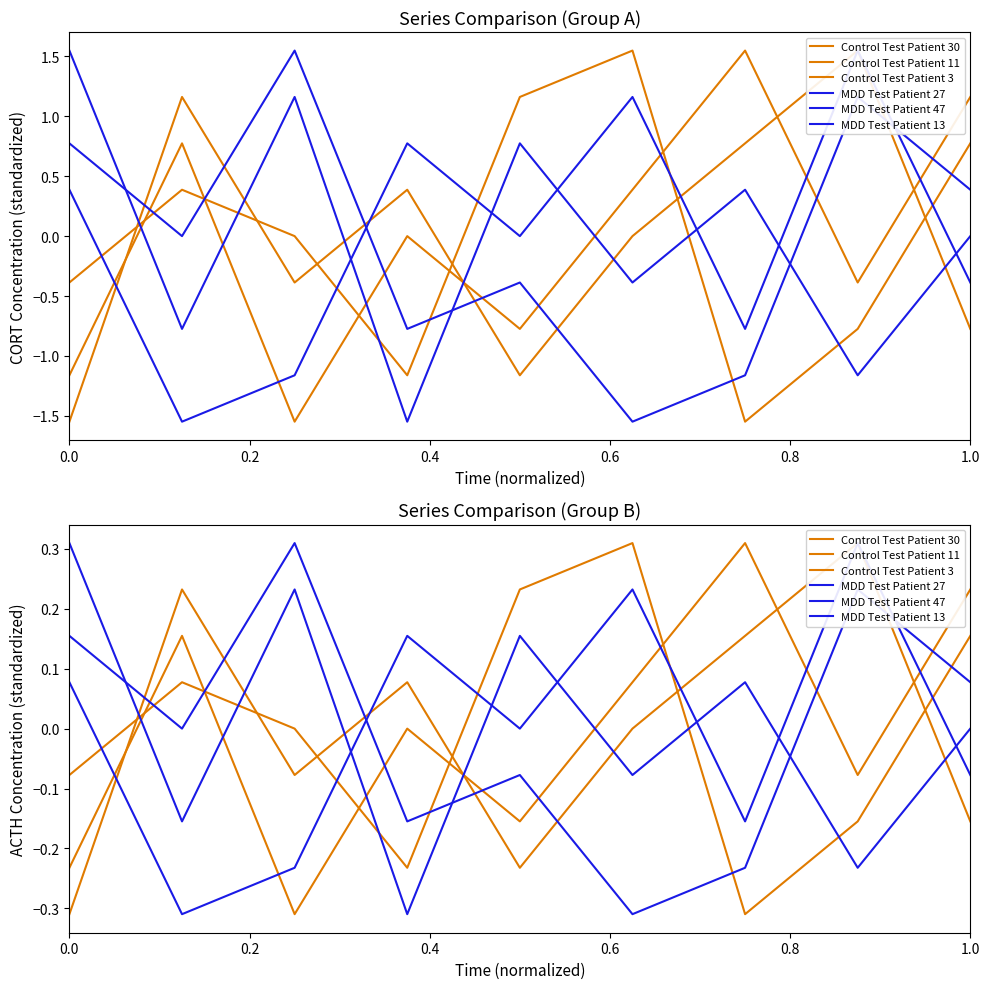

What are all the series names shown in the legend?

Control Test Patient 30, Control Test Patient 11, Control Test Patient 3, MDD Test Patient 27, MDD Test Patient 47, MDD Test Patient 13